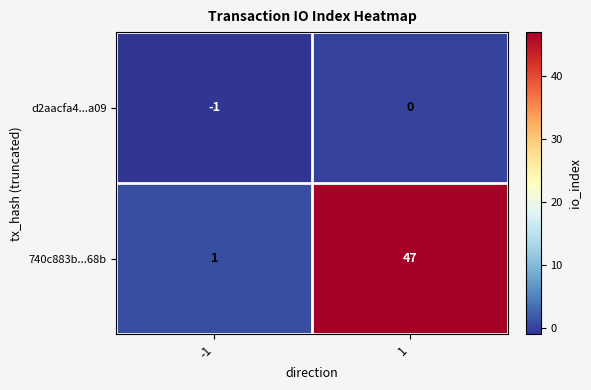

Rank the series by their maximum value, from lowest to highest.

d2aacfa4...a09, 740c883b...68b